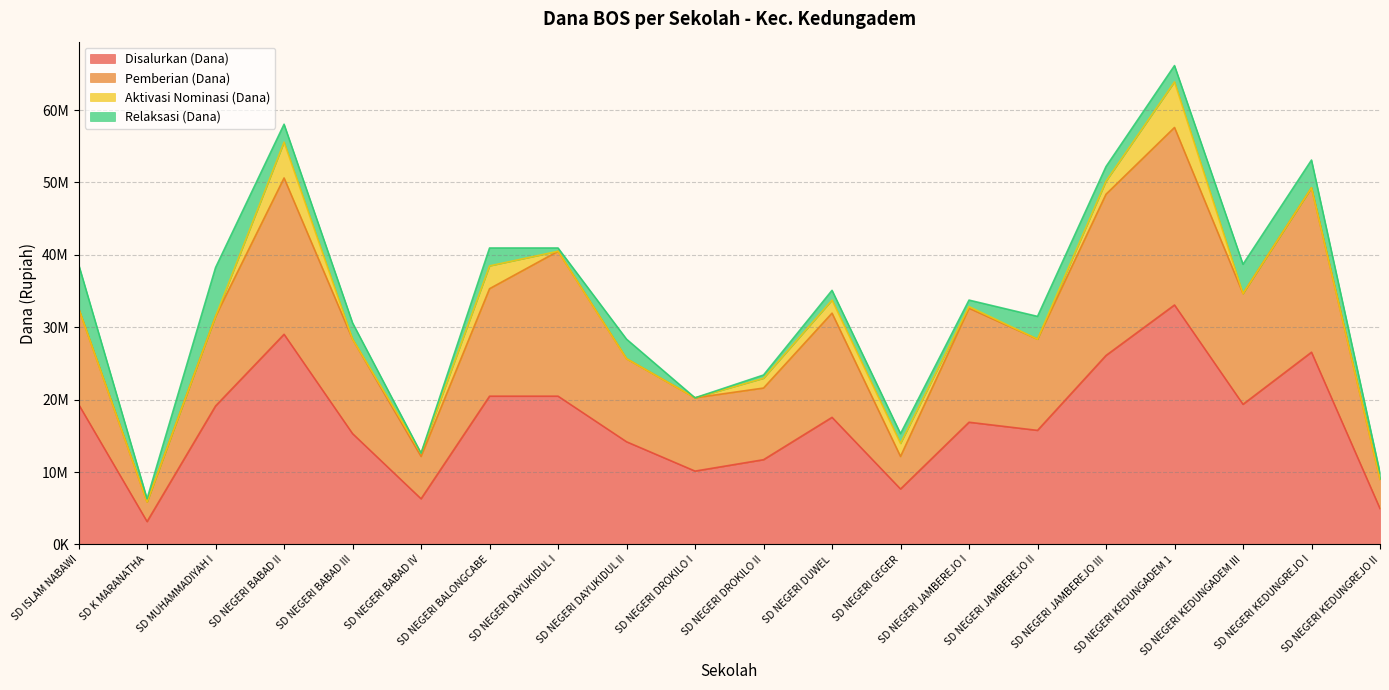

Which category has the highest value in the Disalurkan (Dana) series?

SD NEGERI KEDUNGADEM 1